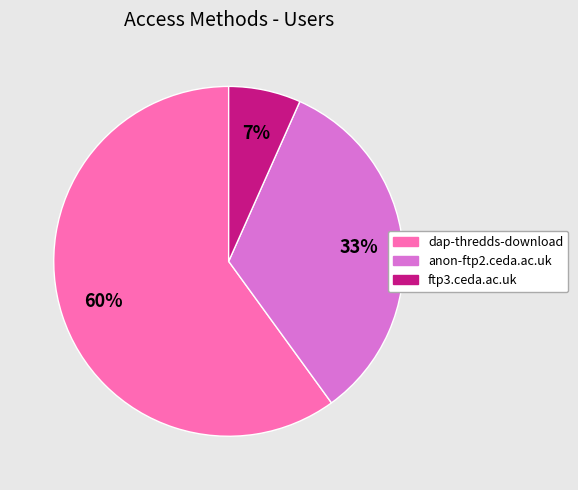

To the nearest percent, what is the average slice percentage?

33%